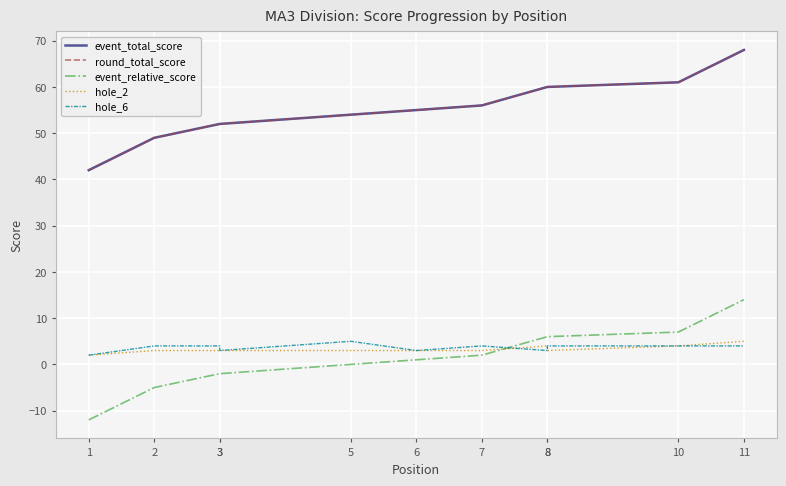

What is the difference between the highest and lowest values at 6?

54